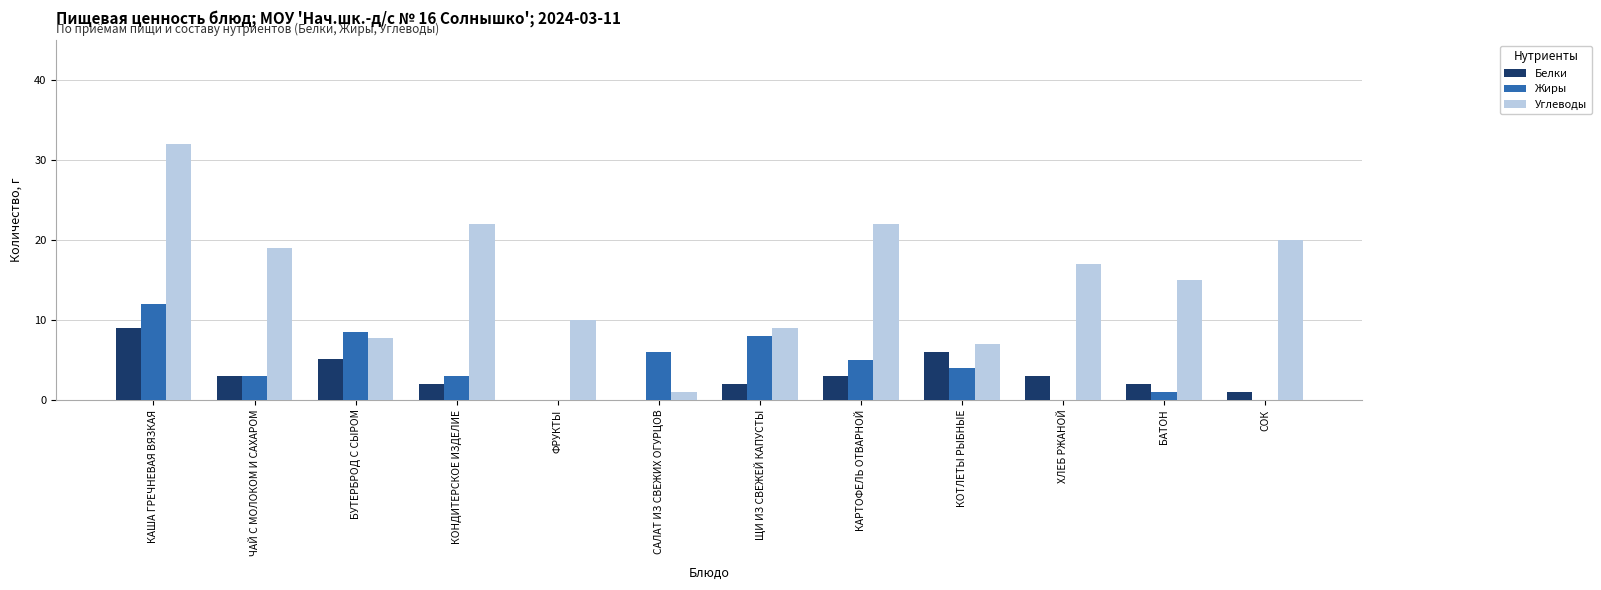

The Жиры series shows 13.4 at БУТЕРБРОД С СЫРОМ. True or false?

False